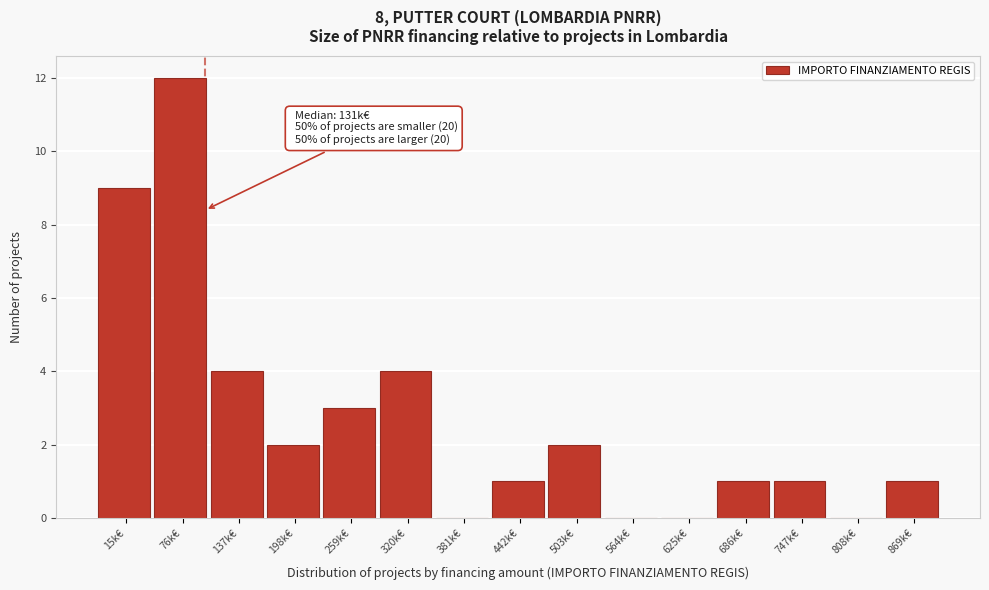

Reading left to right, list all the values displayed in this chart.

15k€=9	76k€=12	137k€=4	198k€=2	259k€=3	320k€=4	381k€=0	442k€=1	503k€=2	564k€=0	625k€=0	686k€=1	747k€=1	808k€=0	869k€=1